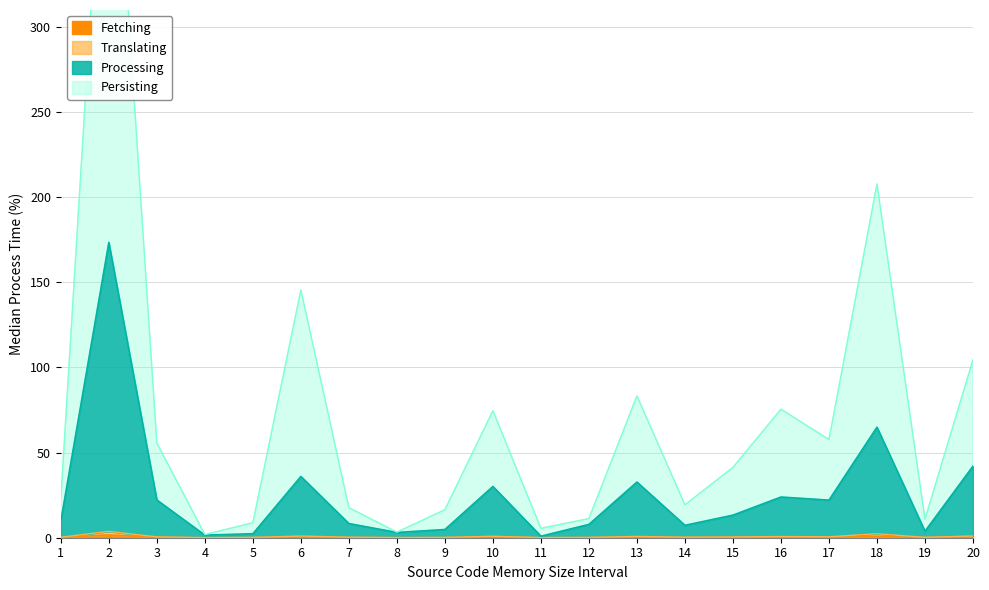

The Fetching series shows 0.2 at 20. True or false?

False